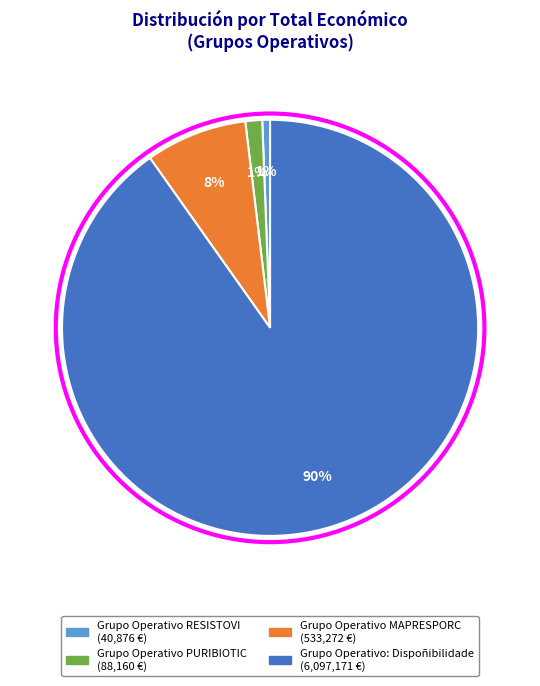

How many slices are in this pie chart?

4